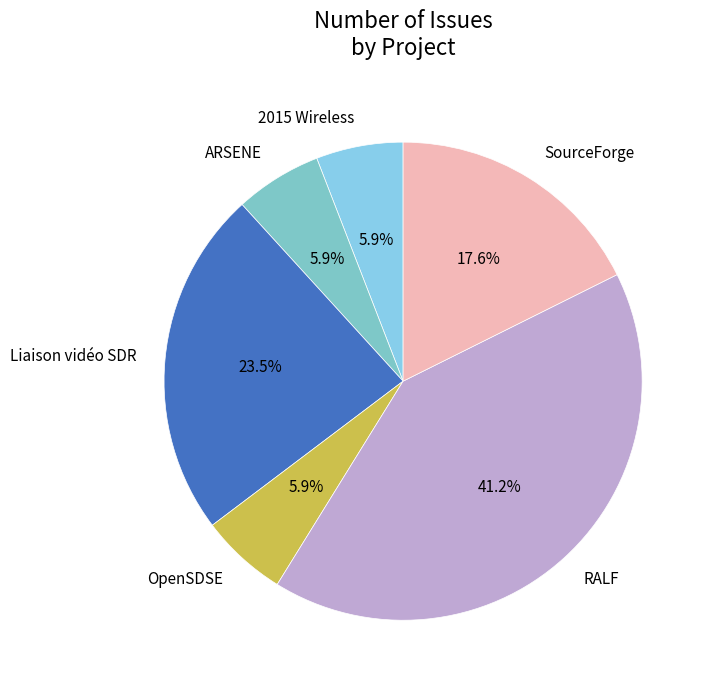

Does any single category account for the majority?

No